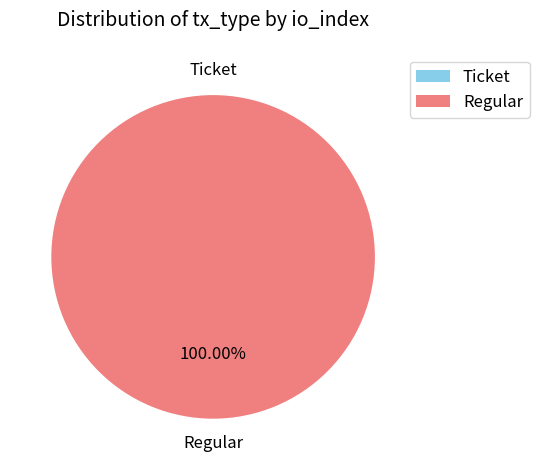

To the nearest percent, what is the average slice percentage?

50%